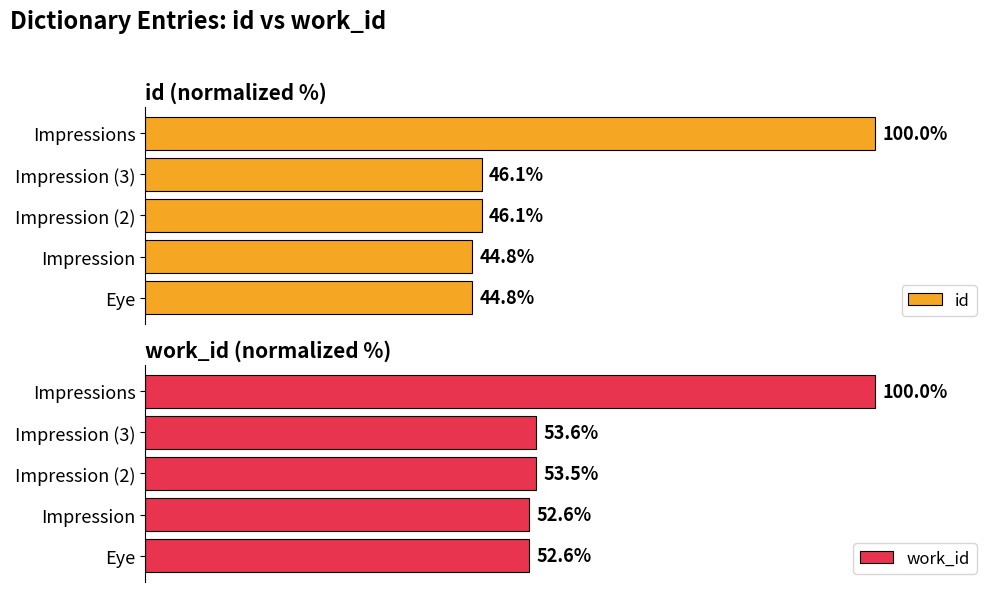

List the series in order of their overall mean, lowest first.

id, work_id